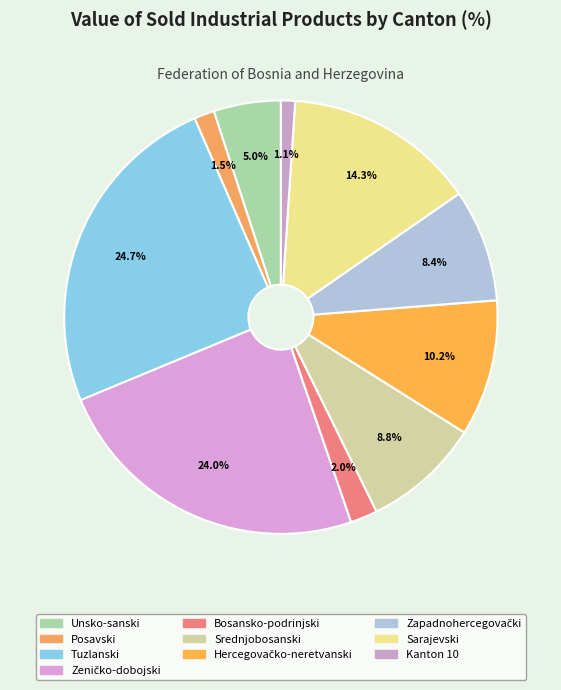

What percentage is the Zeničko-dobojski slice, to the nearest percent?

24%